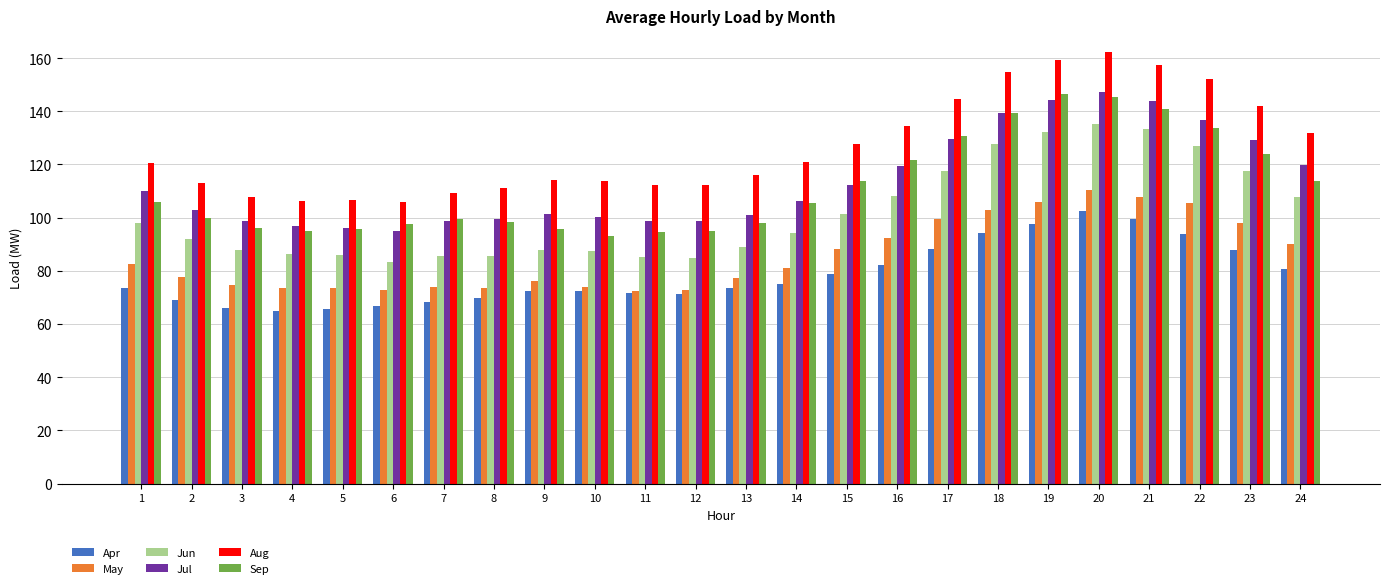

What is the difference between the maximum and minimum values in the Apr series?

37.7